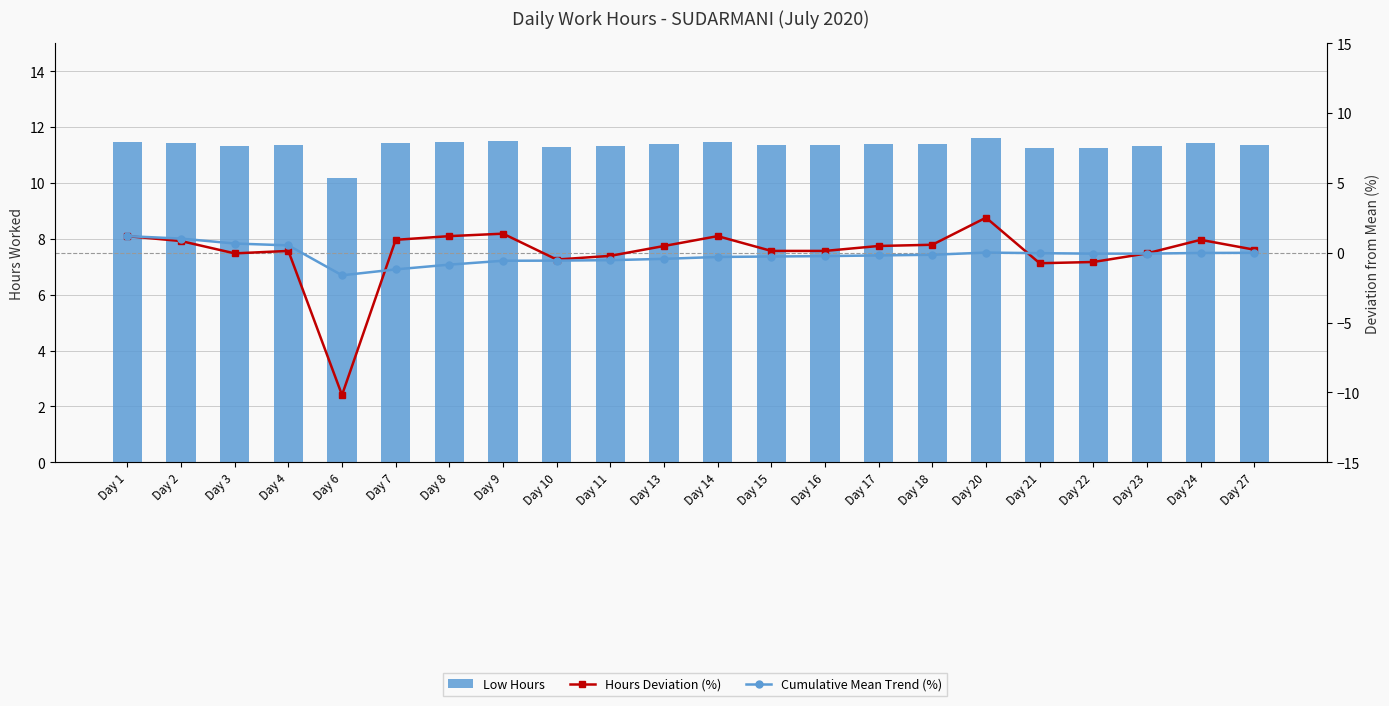

What is the sum of the Low Hours values at Day 22 and Day 10?

22.5